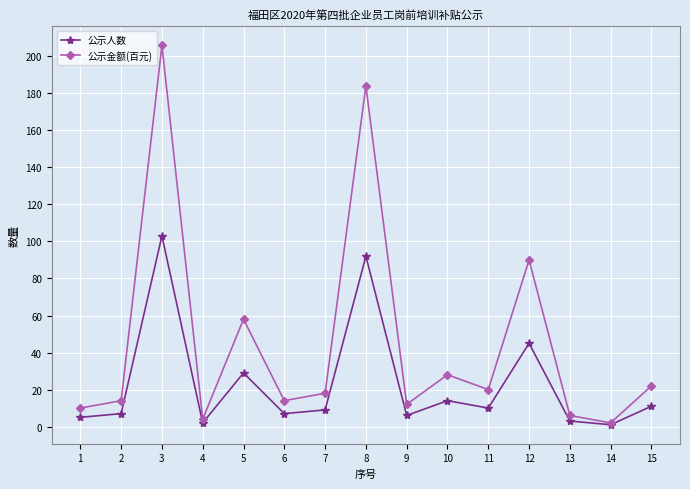

What is the difference between the second highest and minimum values in the 公示人数 series?

91